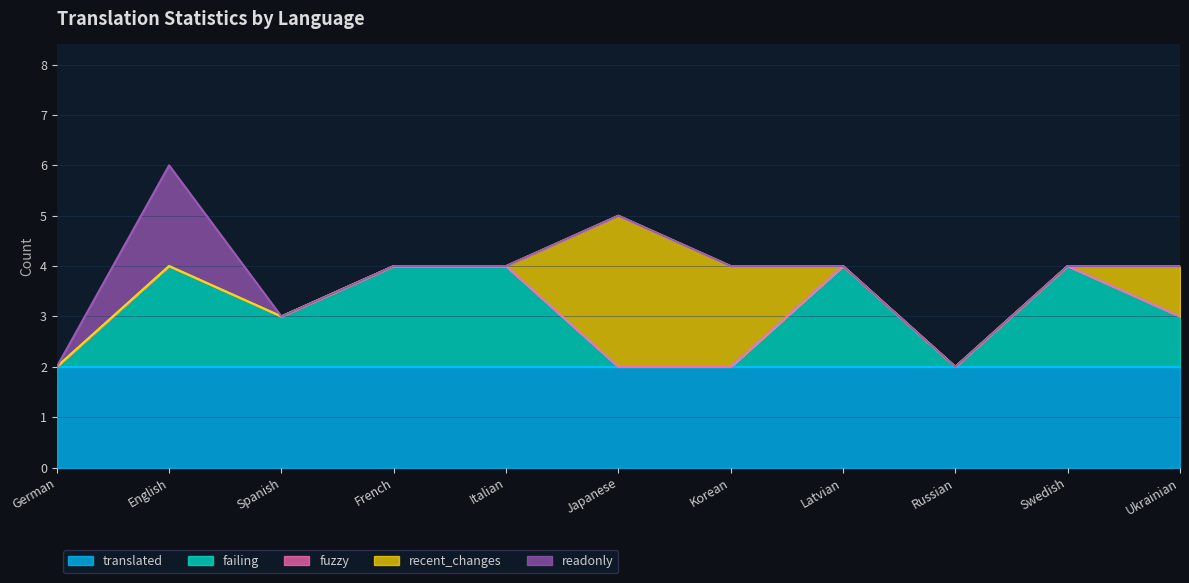

True or false: readonly and failing intersect in this chart.

False